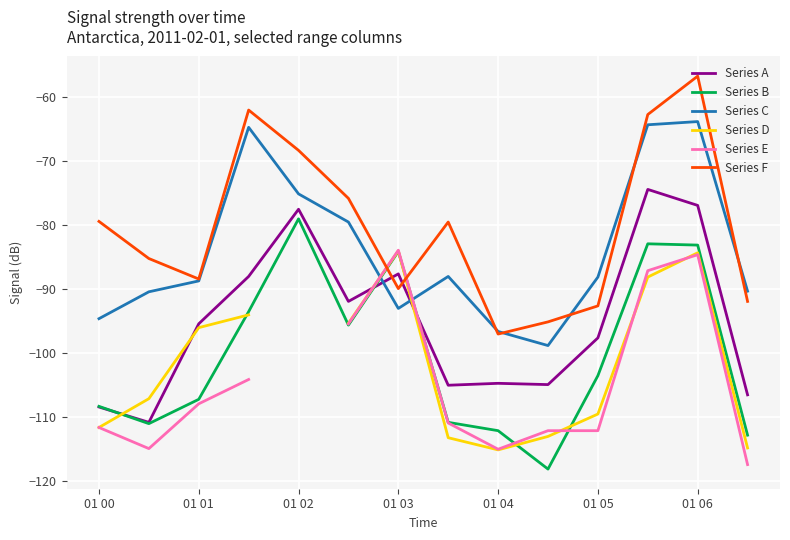

The Series B series shows -103.5 at 01 05. True or false?

True